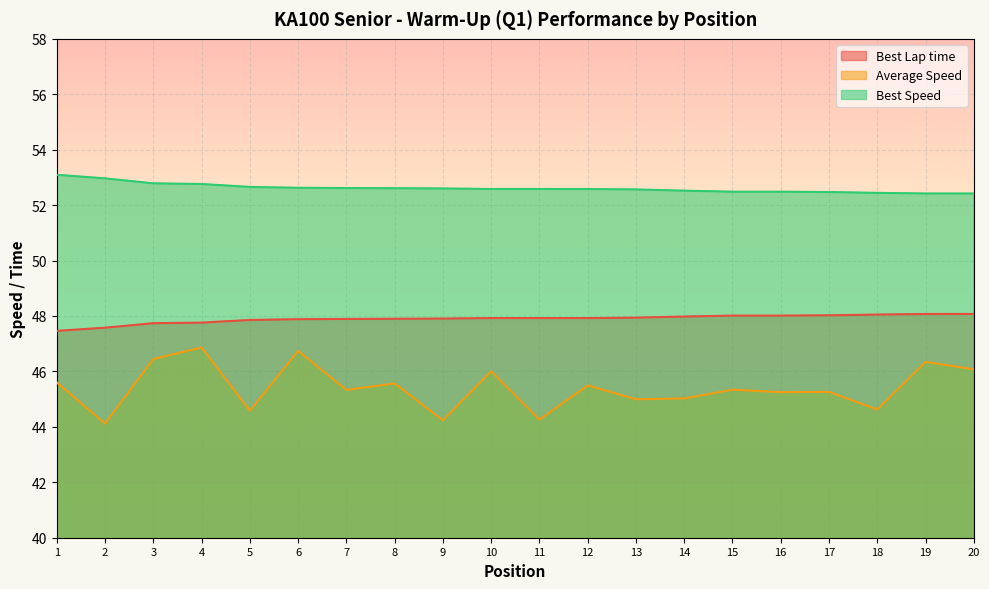

Does the chart display data point markers on the line(s)?

No